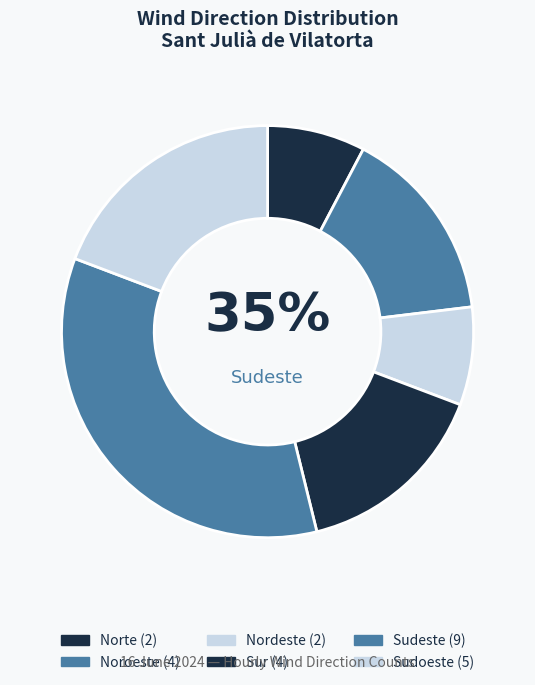

True or false: Nordeste accounts for 2% of the total.

False